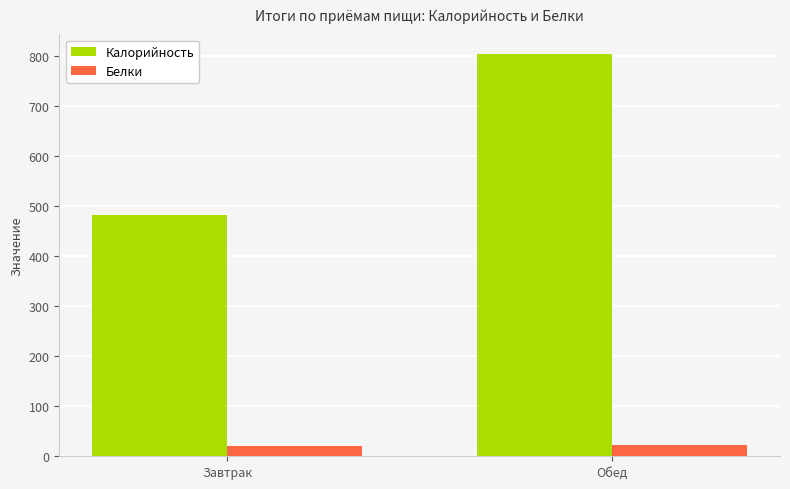

Count the number of data series in this chart.

2